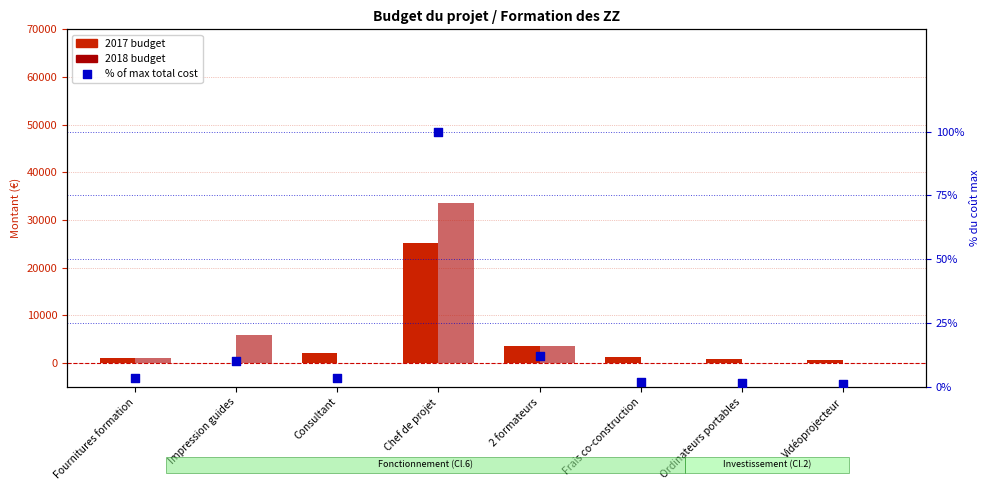

At which category is the sum across all series the highest?

Chef de projet